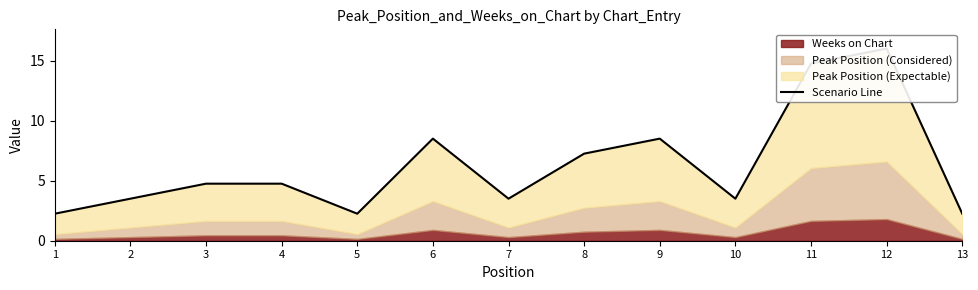

What is the approximate value at 12?

16.0